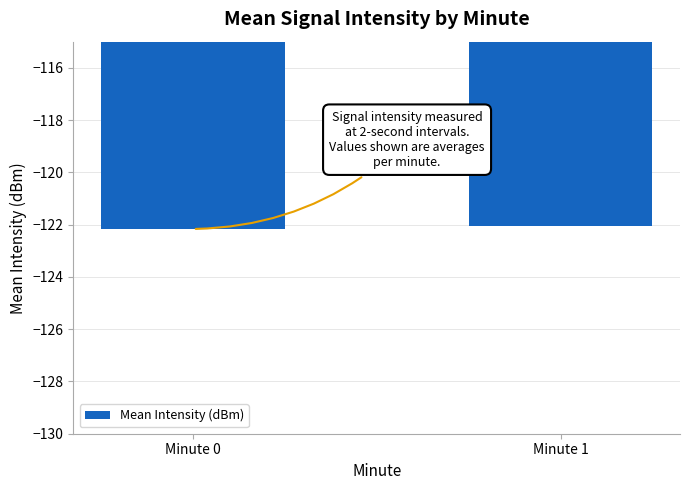

True or false: the data shows -80.0 at Minute 0.

False